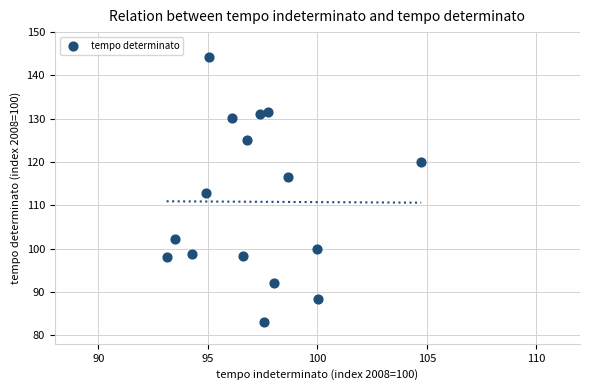

What is the range of X values (max minus min)?

11.6